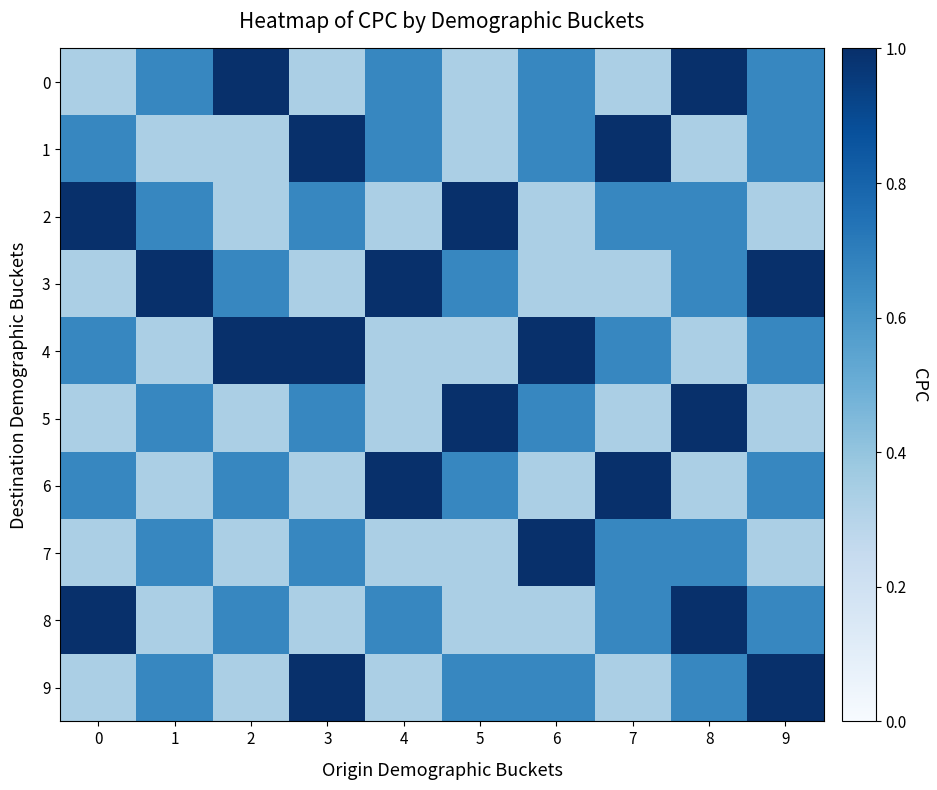

What is the sum of the 3 values at 5 and 6?

1.0